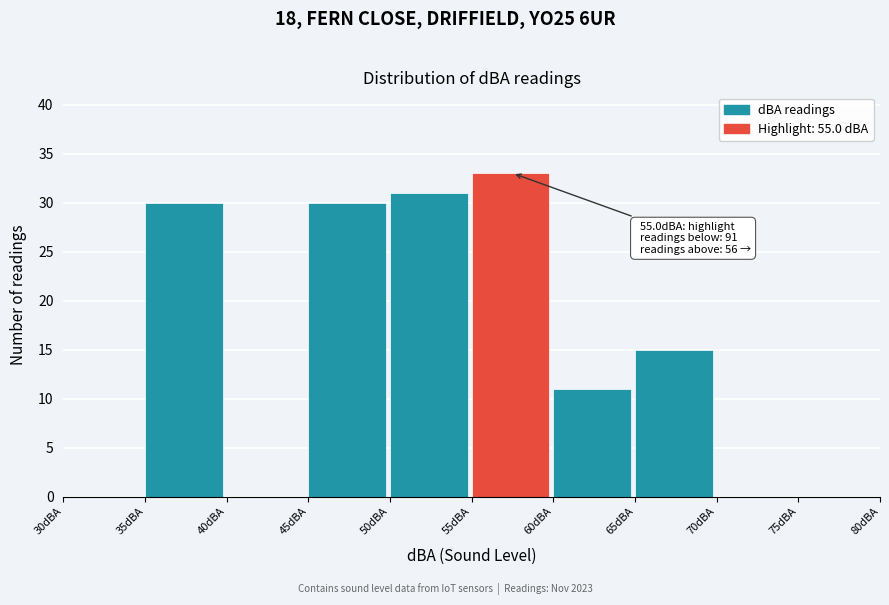

Over which range of the x-axis is the bar tallest?

55 to 60